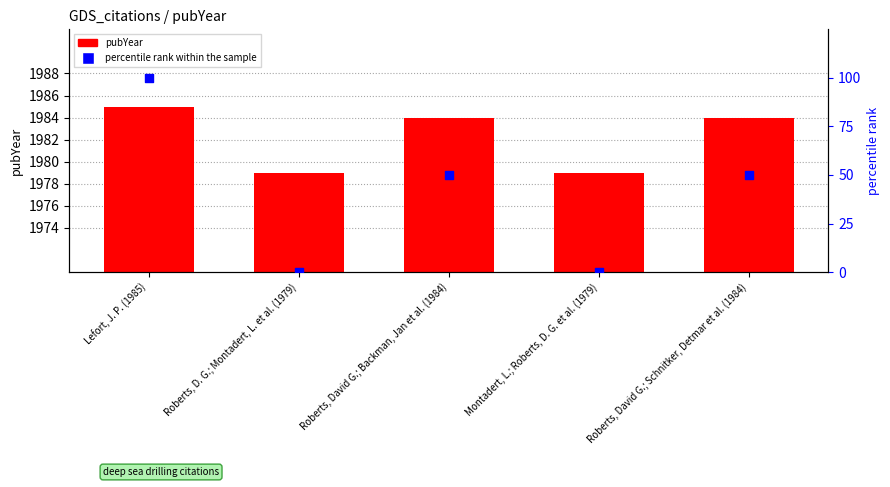

Which series has the largest Y range (max minus min)?

percentile rank within the sample